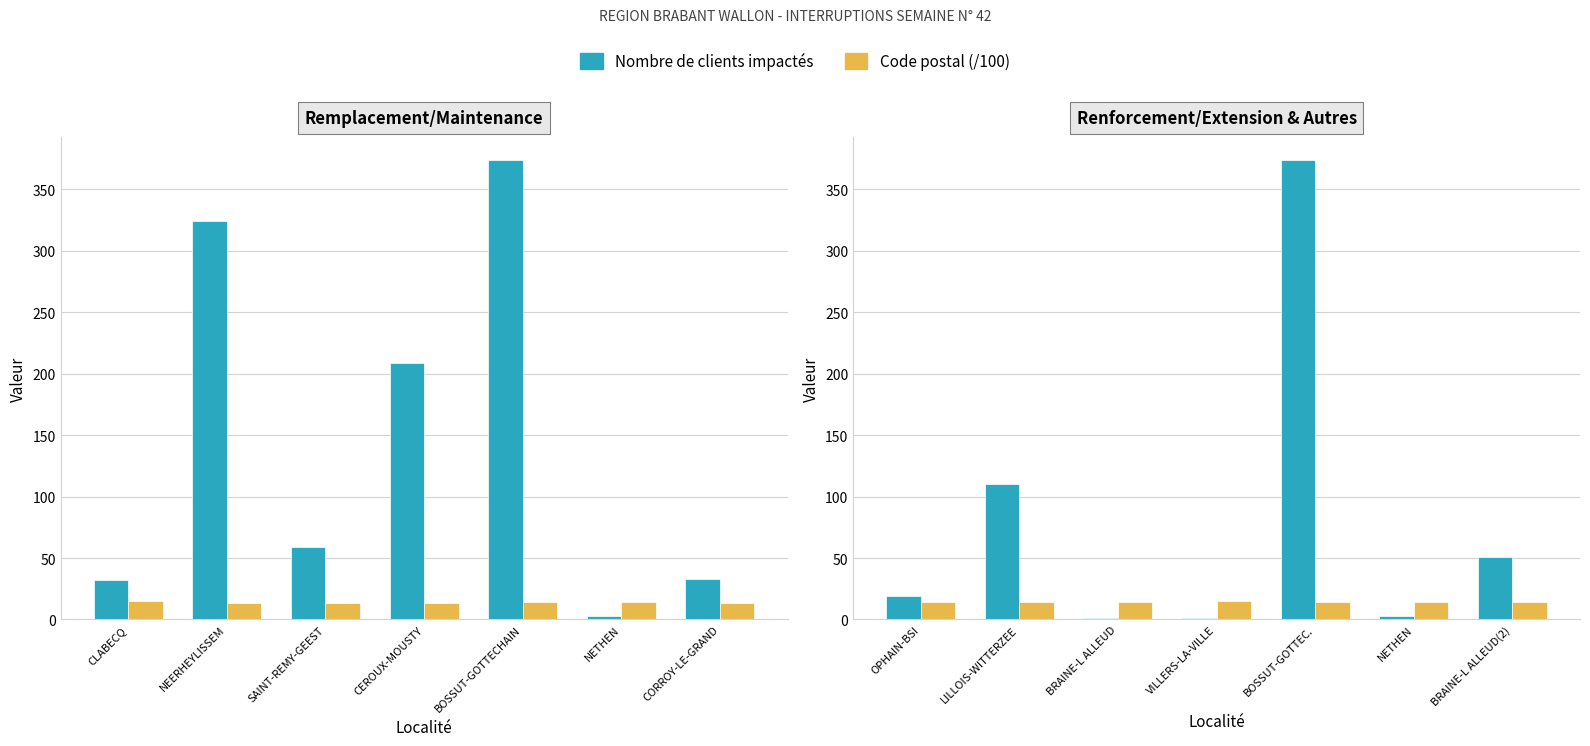

What is the value of the Code postal (/100) bar at the 3rd from the left?

14.2